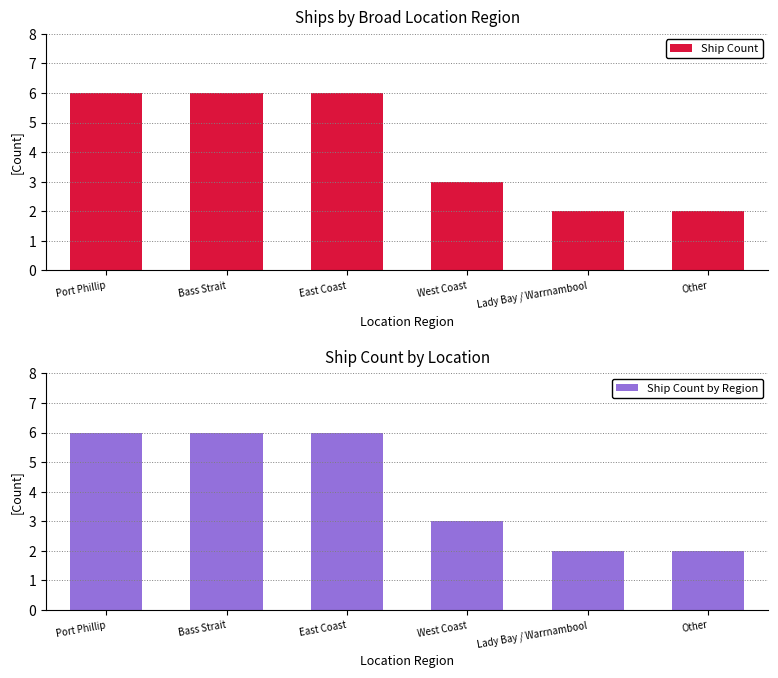

At which category is the sum across all series the highest?

Port Phillip